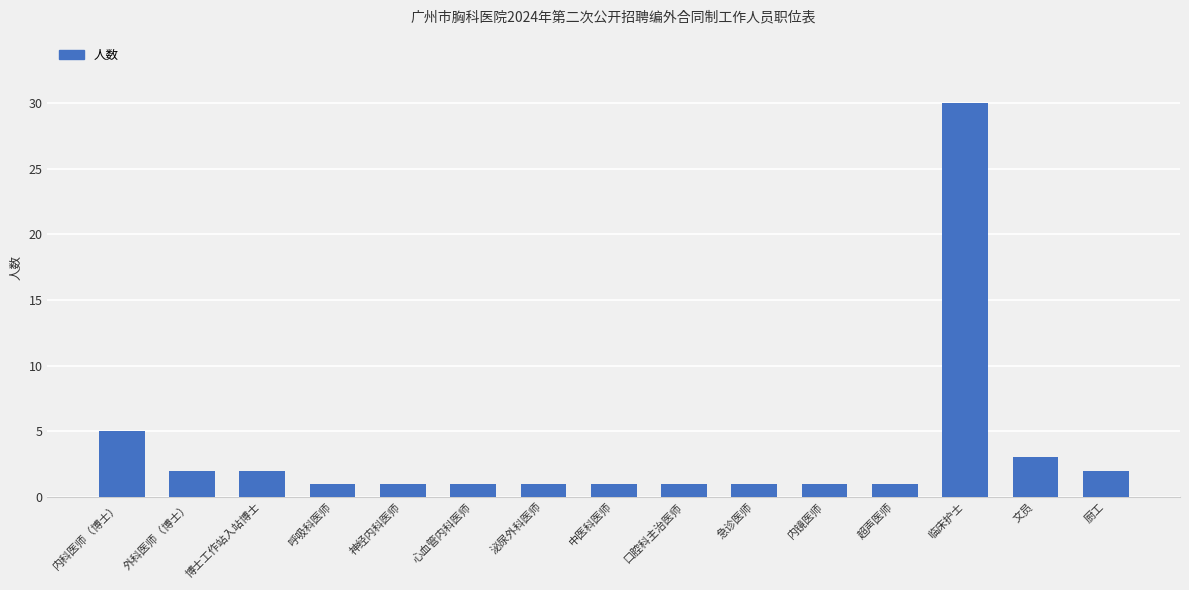

Which has a higher value, 文员 or 泌尿外科医师?

文员